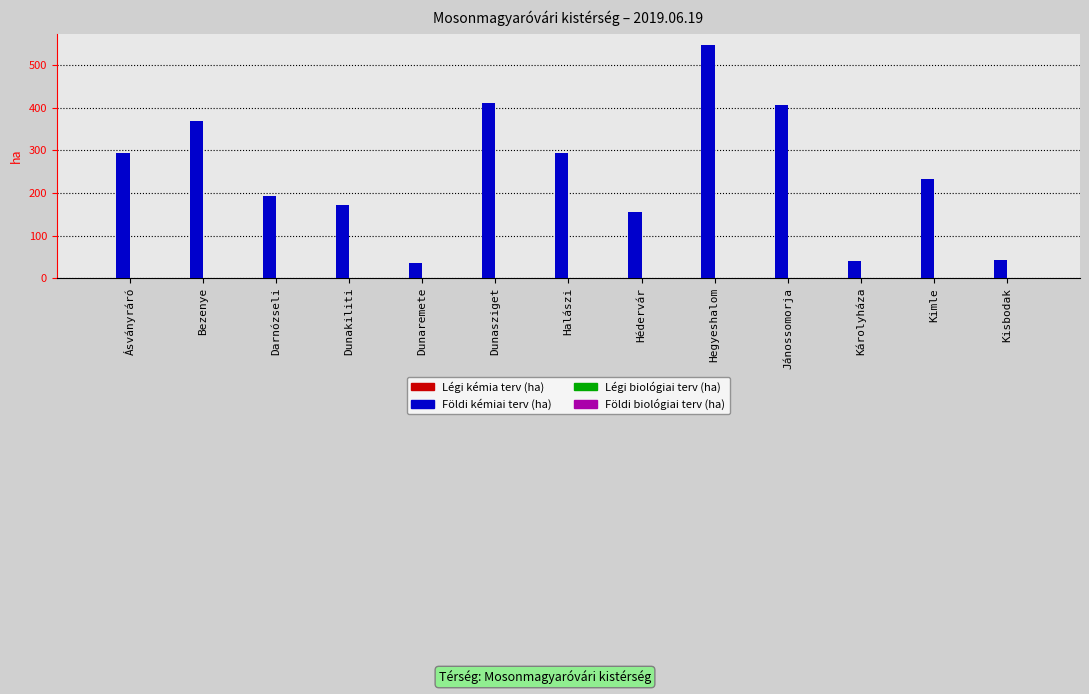

What is the smallest value displayed?

35